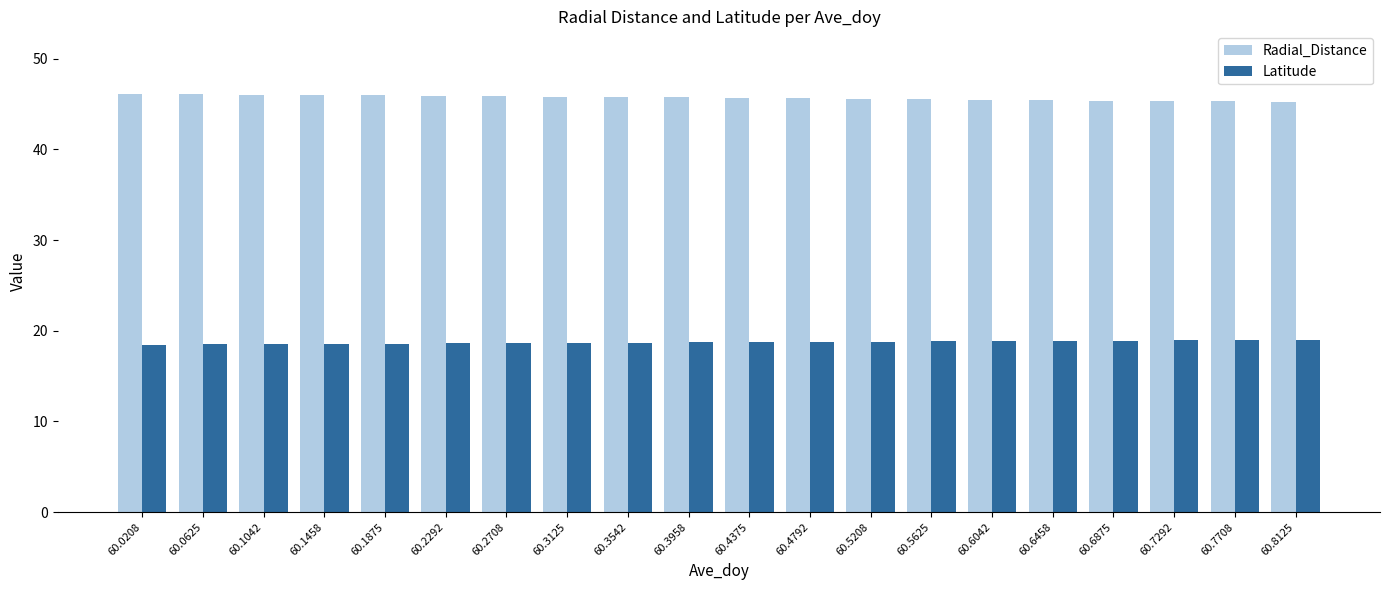

What is the sum of all Radial_Distance values?

914.0